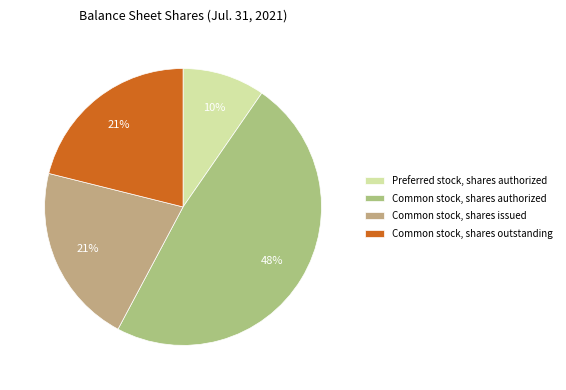

Does Common stock, shares authorized represent more than half of the total?

No